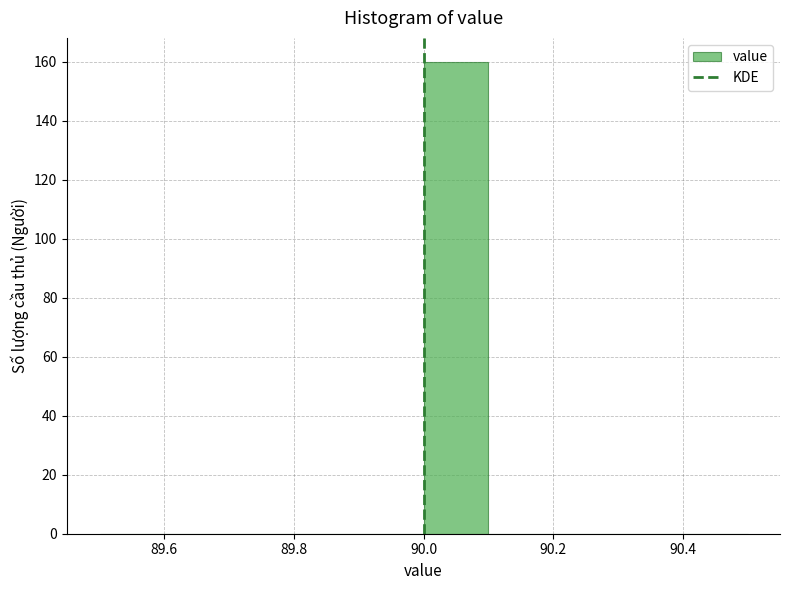

What is the height of the bar covering 90.0 to 90.1 on the x-axis? The values are not printed on the chart, so give them approximately, as read against the axis.

160